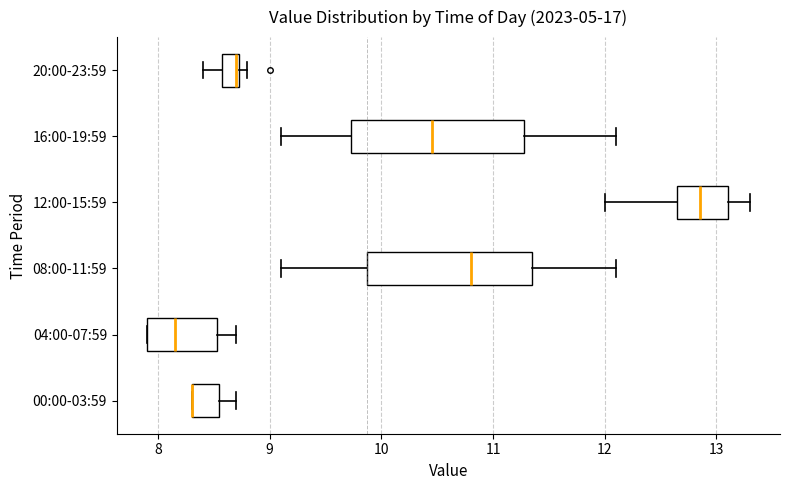

Reading bottom to top, transcribe this box plot: for each box, give where its median line is, the range the box spans, and where its two whiskers end, as read against the x-axis. The values are not printed on the chart, so give them approximately, as read against the axis.

00:00-03:59: median 8.3 (drawn on the box's left edge), box 8.3 to 8.6, whiskers 8.3 to 8.7
04:00-07:59: median 8.2, box 7.9 to 8.5, whiskers 7.9 to 8.7
08:00-11:59: median 10.8, box 9.9 to 11.4, whiskers 9.1 to 12.1
12:00-15:59: median 12.9, box 12.7 to 13.1, whiskers 12.0 to 13.3
16:00-19:59: median 10.5, box 9.7 to 11.3, whiskers 9.1 to 12.1
20:00-23:59: median 8.7, box 8.6 to 8.7, whiskers 8.4 to 8.8